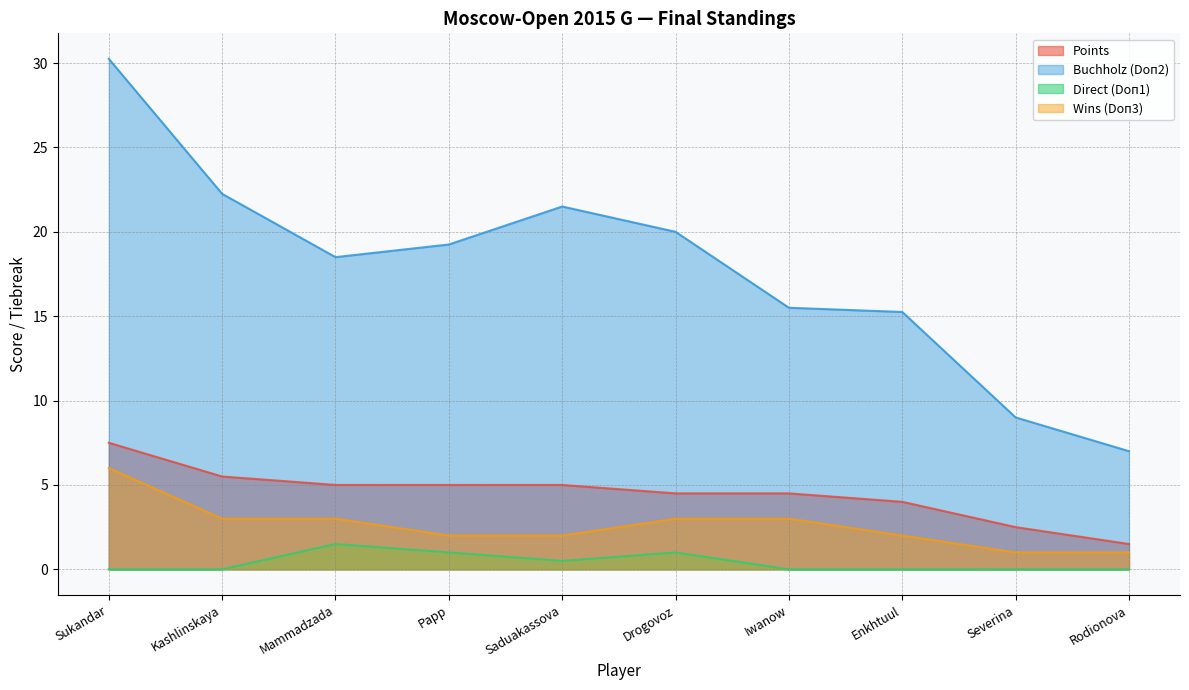

Reading right to left, extract all data points from this chart.

Points: 1.5	2.5	4.0	4.5	4.5	5.0	5.0	5.0	5.5	7.5
Buchholz (Doп2): 7.0	9.0	15.2	15.5	20.0	21.5	19.2	18.5	22.2	30.2
Direct (Doп1): 0.0	0.0	0.0	0.0	1.0	0.5	1.0	1.5	0.0	0.0
Wins (Doп3): 1.0	1.0	2.0	3.0	3.0	2.0	2.0	3.0	3.0	6.0